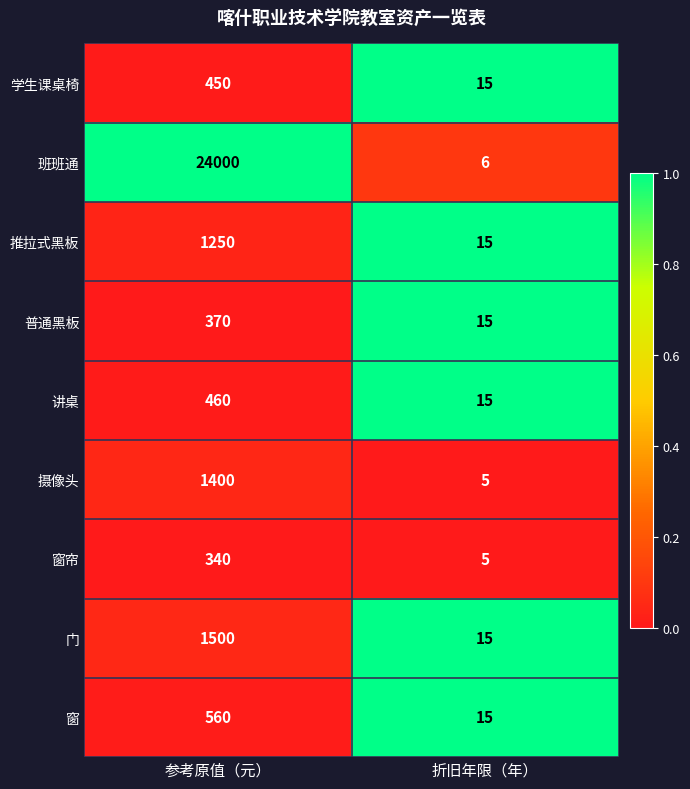

What is the difference between the maximum and minimum values in the 普通黑板 series?

355